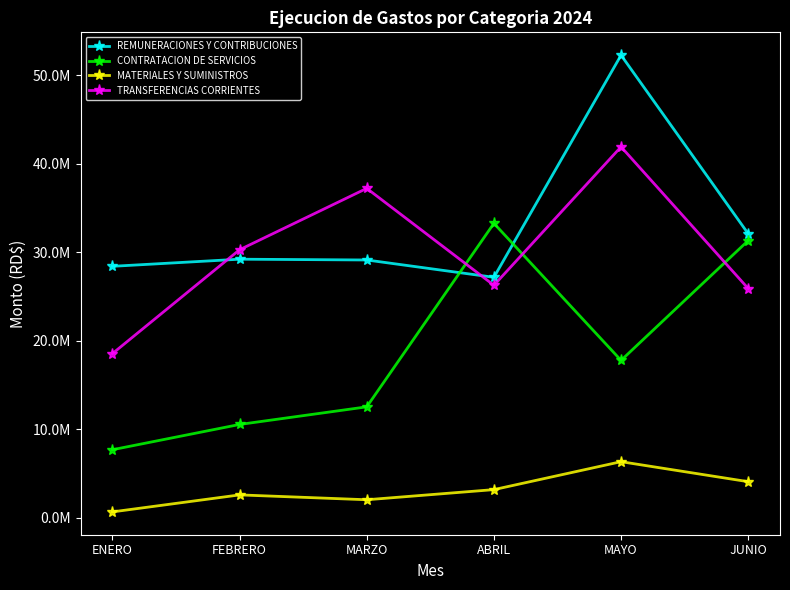

Does the chart have visible grid lines?

No